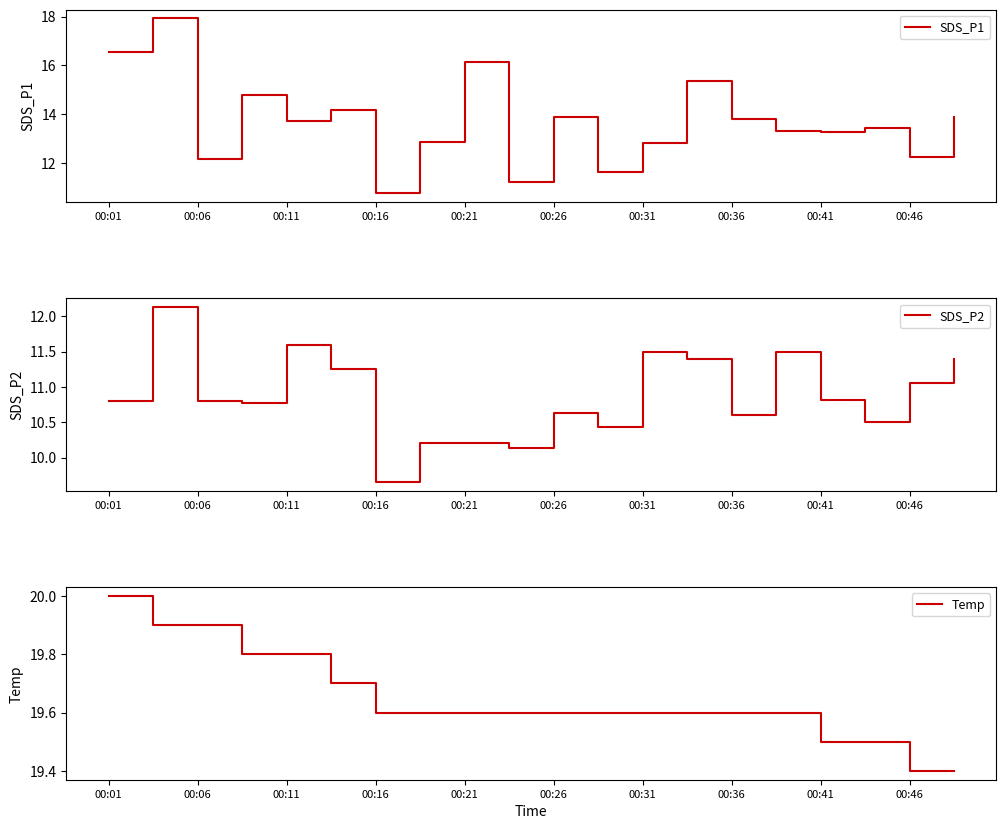

True or false: Temp and SDS_P1 intersect in this chart.

False